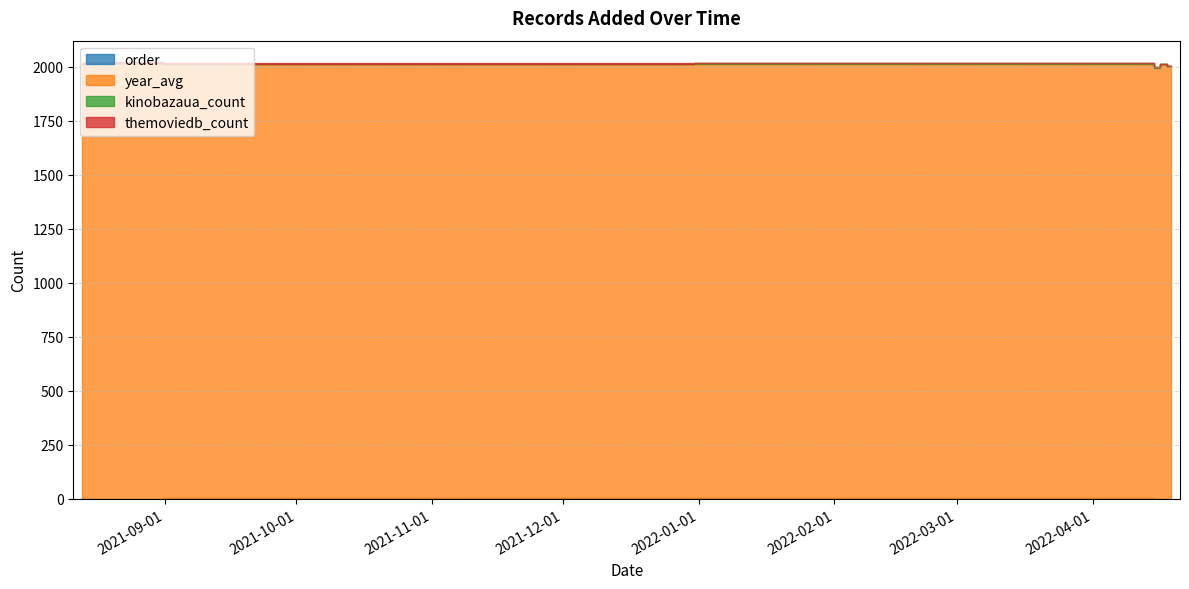

True or false: year_avg has a value of 2692 at 2022-04-16.

False